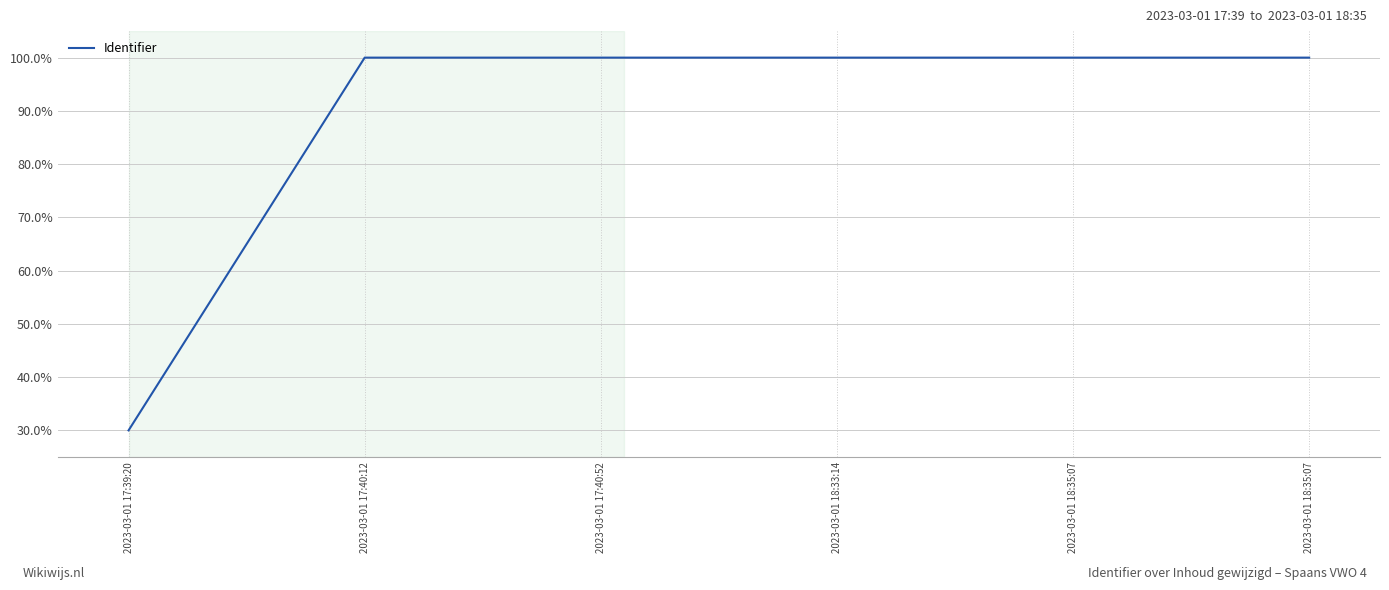

What is the maximum value shown in the chart?

100.0